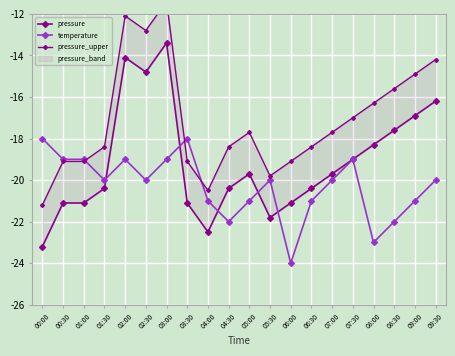

At how many categories does at least one series exceed -22?

20